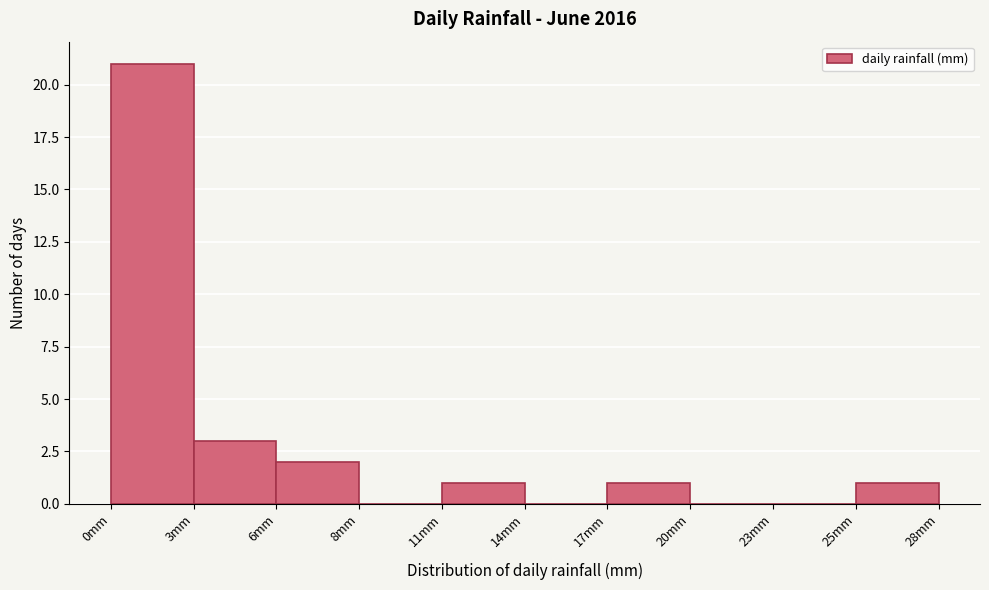

Reading left to right, what are all the values shown in this chart?

0mm=21	3mm=3	6mm=2	8mm=0	11mm=1	14mm=0	17mm=1	20mm=0	23mm=0	25mm=1